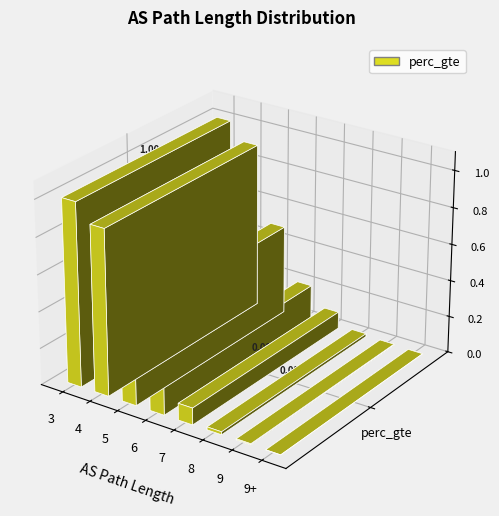

Rank the categories by value from lowest to highest.

9+, 9, 8, 7, 6, 5, 4, 3